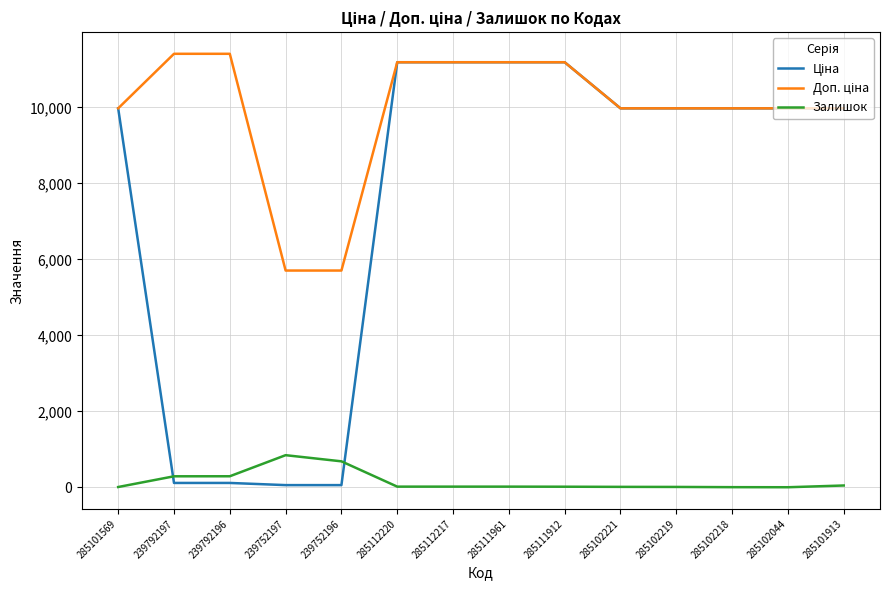

True or false: Залишок has a value of 17.0 at 285112217.

True